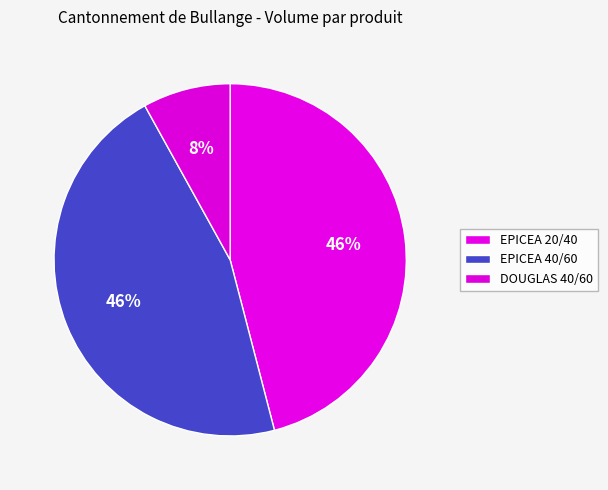

Which slice is the largest?

EPICEA 40/60